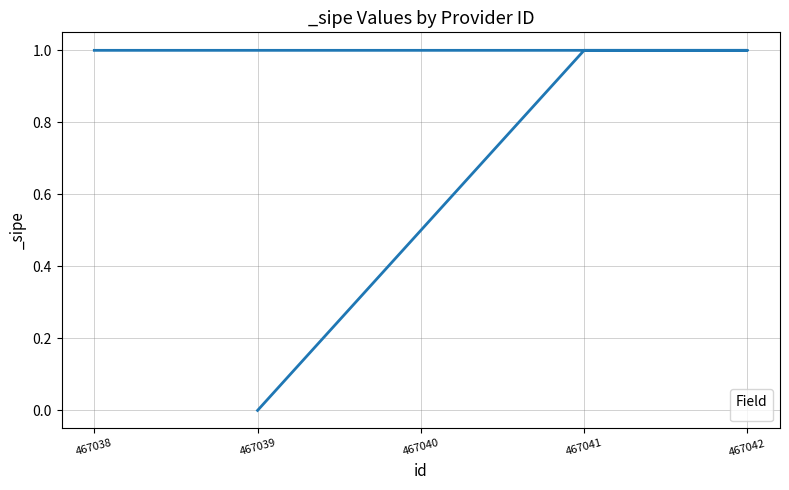

How many data points are less than 1?

1